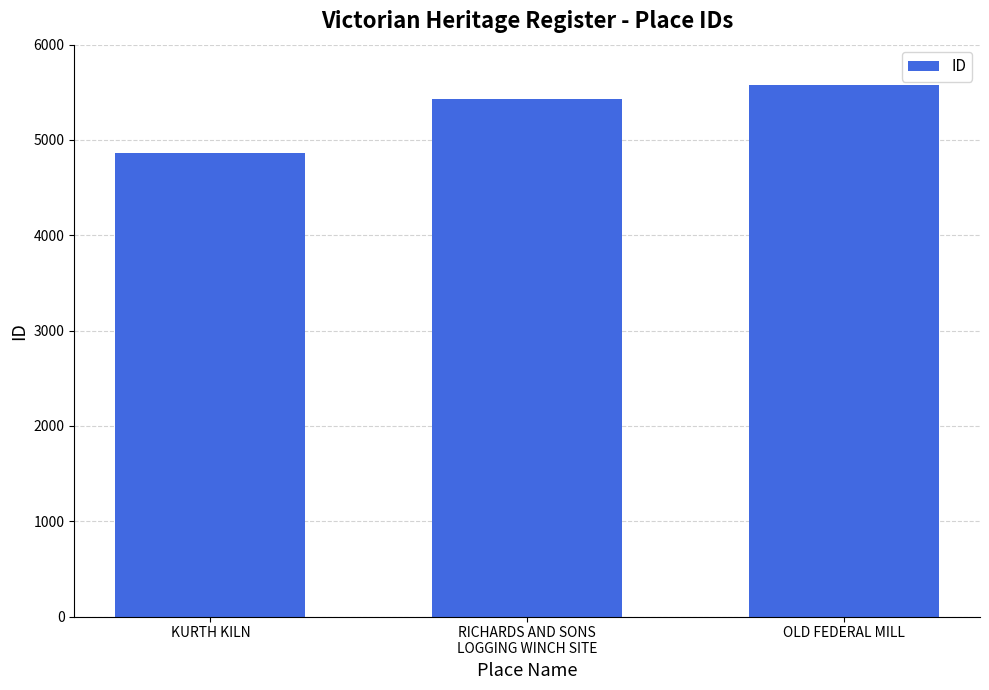

What is the greatest value displayed?

5575